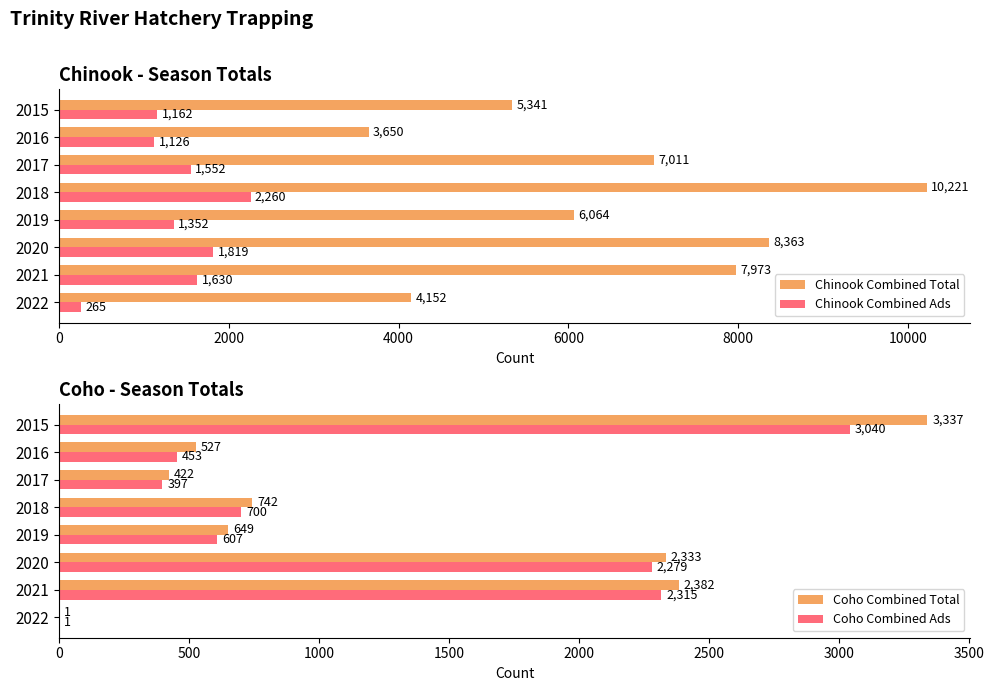

Reading right to left, what are all the values shown in this chart?

Chinook Combined Total: 5341	3650	7011	10221	6064	8363	7973	4152
Chinook Combined Ads: 1162	1126	1552	2260	1352	1819	1630	265
Coho Combined Total: 3337	527	422	742	649	2333	2382	1
Coho Combined Ads: 3040	453	397	700	607	2279	2315	1